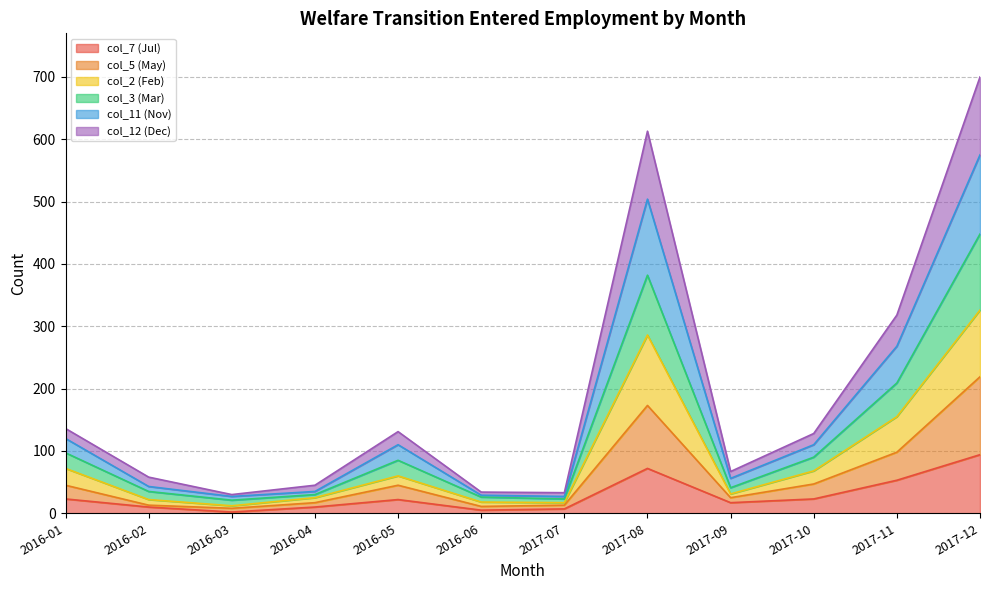

Which series has the largest range (max minus min)?

col_3 (Mar)